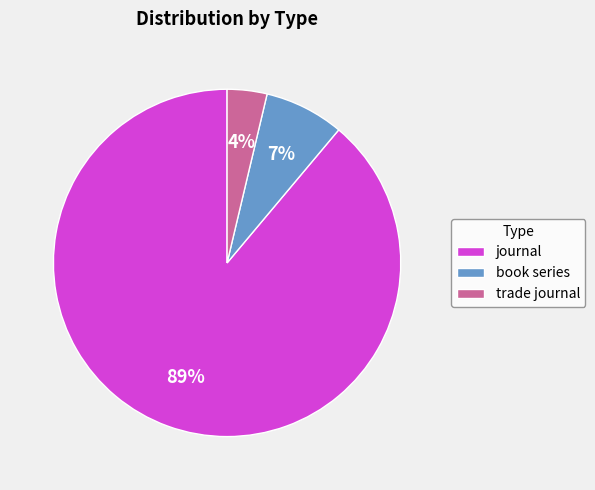

What is the majority slice?

journal